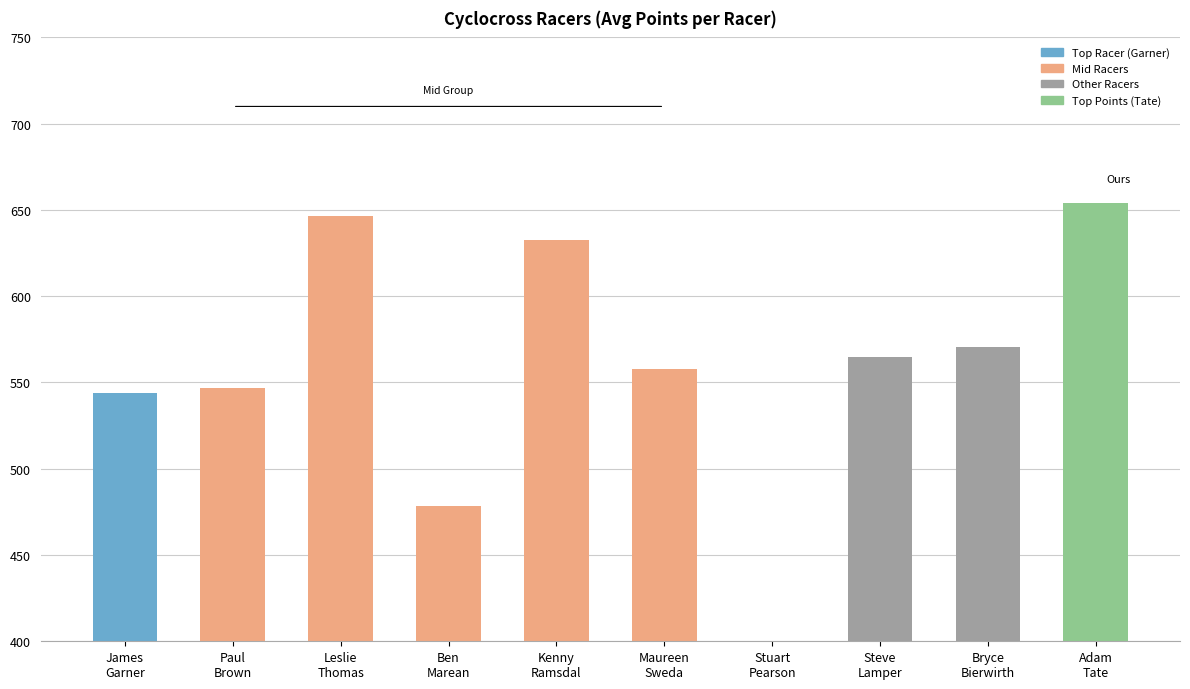

Which category has the lowest value across all series?

Stuart
Pearson